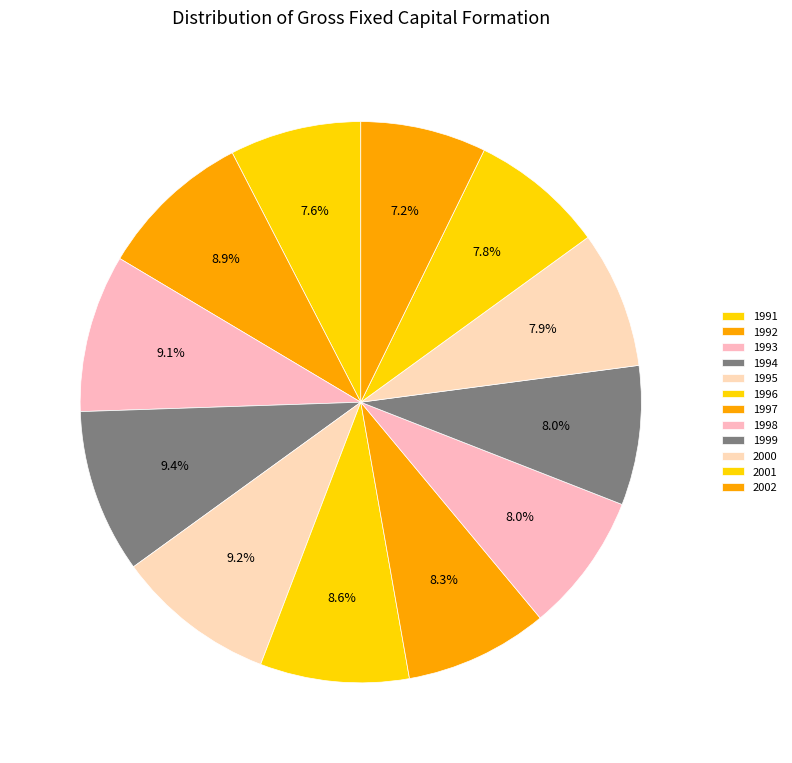

How many slices are in this pie chart?

12